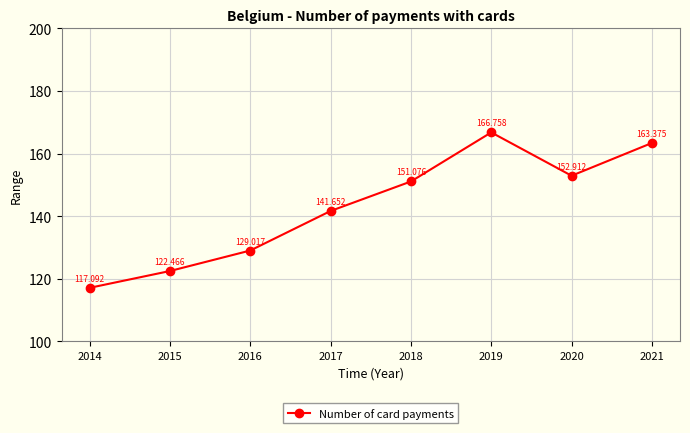

What value does the data have at 2015?

122.5